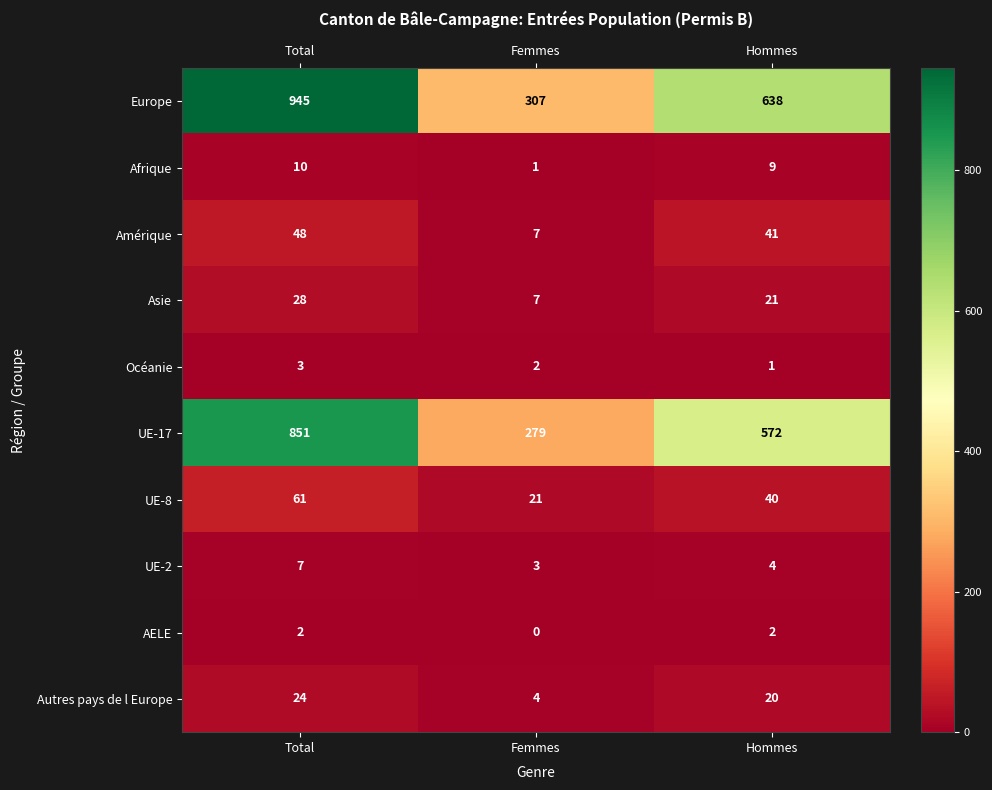

Reading left to right, list all the values displayed in this chart.

Europe: Total=945	Femmes=307	Hommes=638
Afrique: Total=10	Femmes=1	Hommes=9
Amérique: Total=48	Femmes=7	Hommes=41
Asie: Total=28	Femmes=7	Hommes=21
Océanie: Total=3	Femmes=2	Hommes=1
UE-17: Total=851	Femmes=279	Hommes=572
UE-8: Total=61	Femmes=21	Hommes=40
UE-2: Total=7	Femmes=3	Hommes=4
AELE: Total=2	Femmes=0	Hommes=2
Autres pays de l Europe: Total=24	Femmes=4	Hommes=20